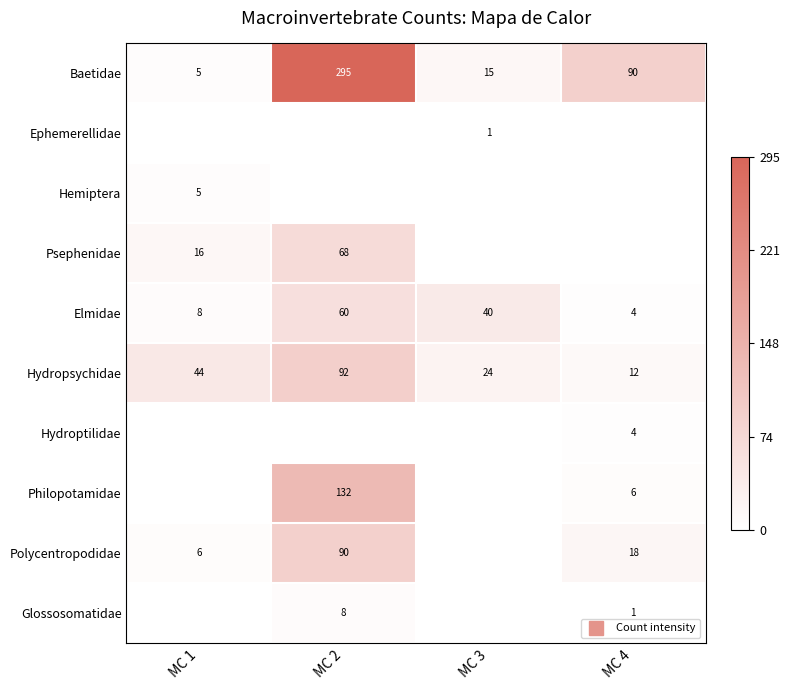

Which has a higher value, MC 2 or MC 1?

MC 2